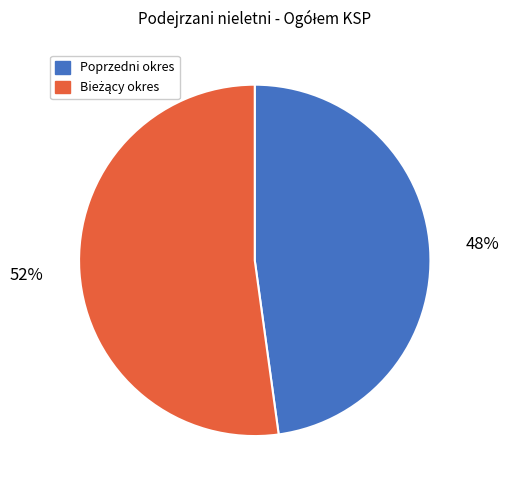

Does any single category account for the majority?

Yes